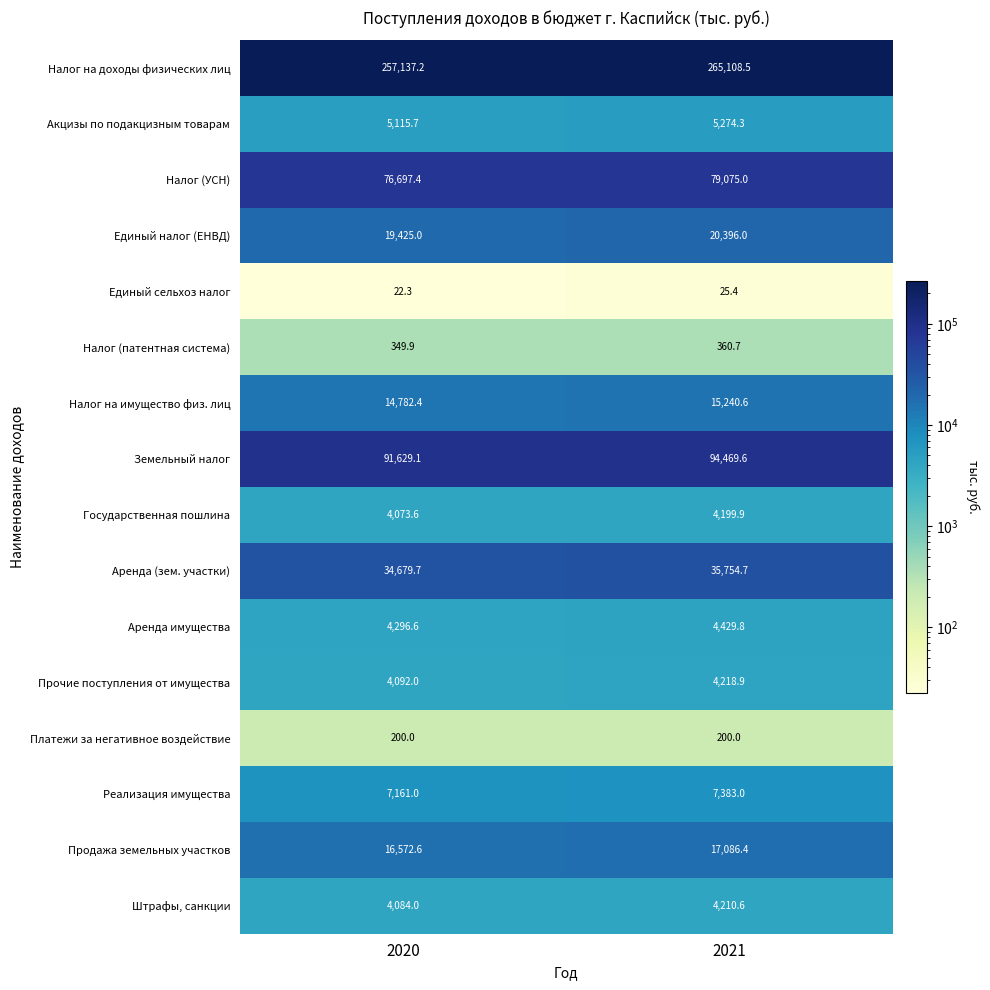

True or false: Платежи за негативное воздействие has a value of 200.0 at 2021.

True